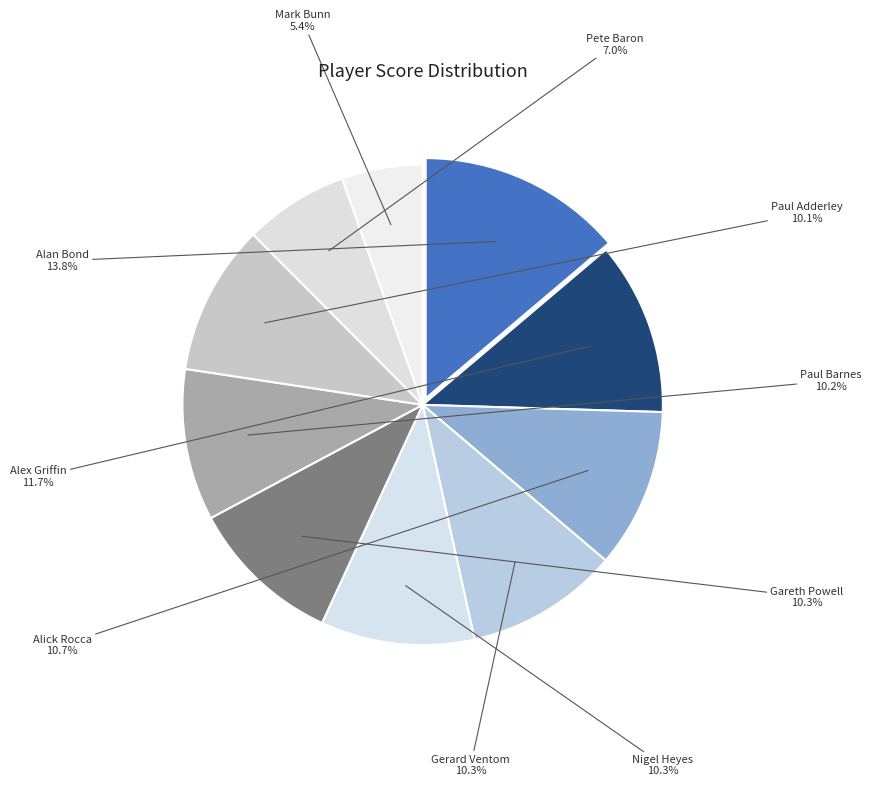

What portion of the pie excludes Paul Adderley?

89.9%